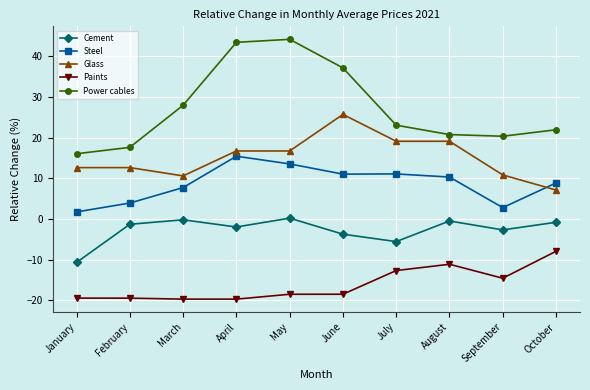

What is the sum of all Cement values?

-27.2